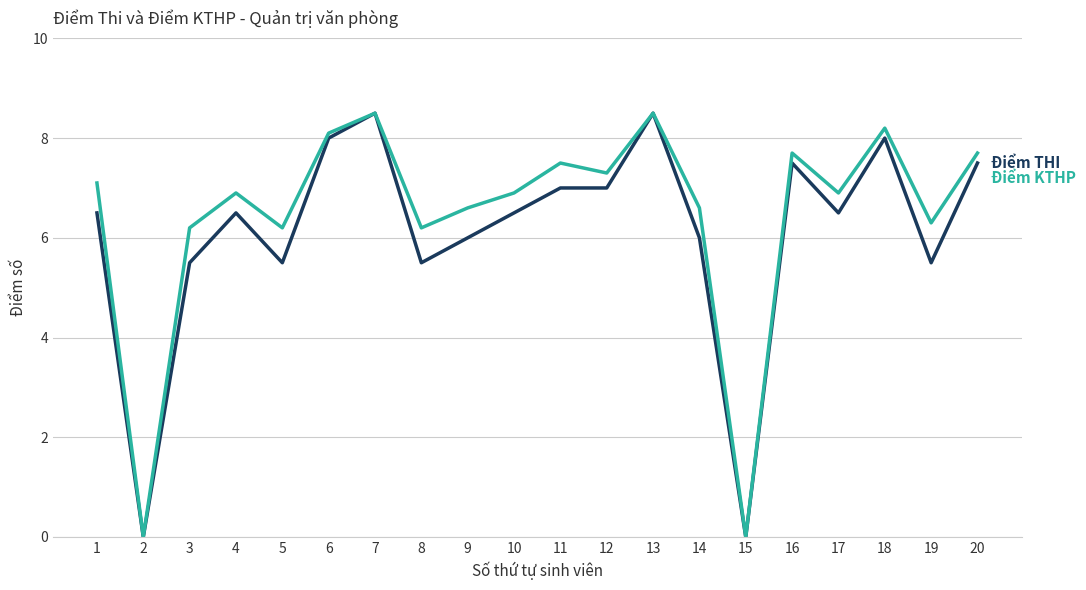

What is the total value across all series at 1?

13.6